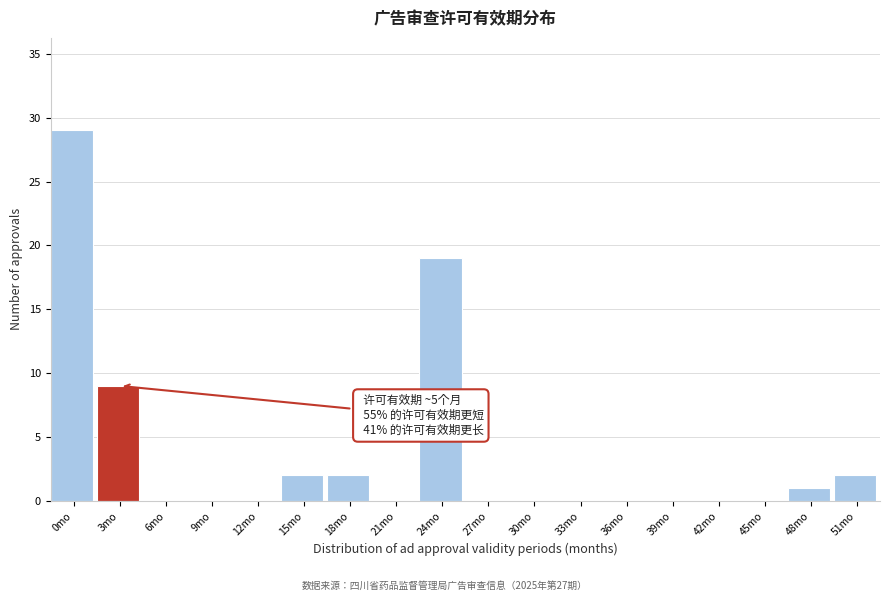

Reading right to left, list all the values displayed in this chart.

51mo=2	48mo=1	45mo=0	42mo=0	39mo=0	36mo=0	33mo=0	30mo=0	27mo=0	24mo=19	21mo=0	18mo=2	15mo=2	12mo=0	9mo=0	6mo=0	3mo=9	0mo=29